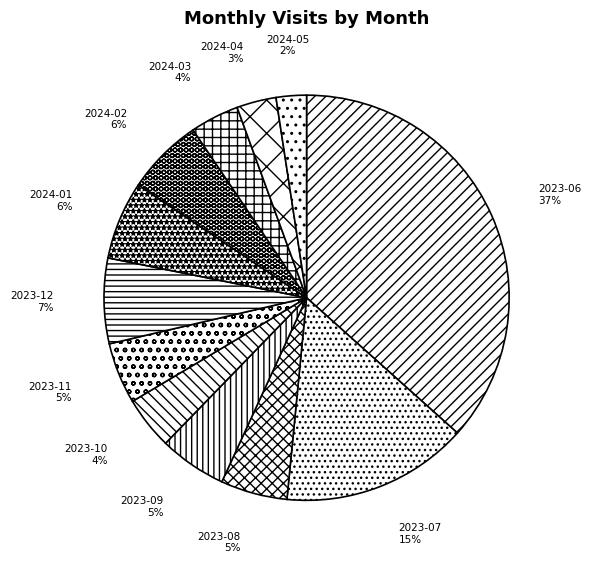

Is there a majority slice in this chart?

No